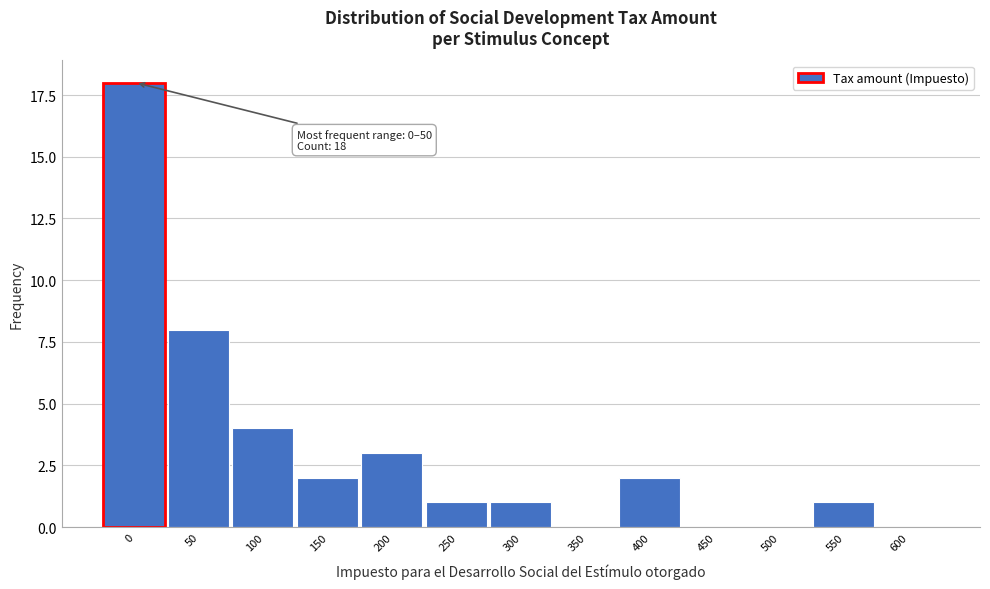

Reading left to right, what are all the values shown in this chart?

0=18	50=8	100=4	150=2	200=3	250=1	300=1	350=0	400=2	450=0	500=0	550=1	600=0